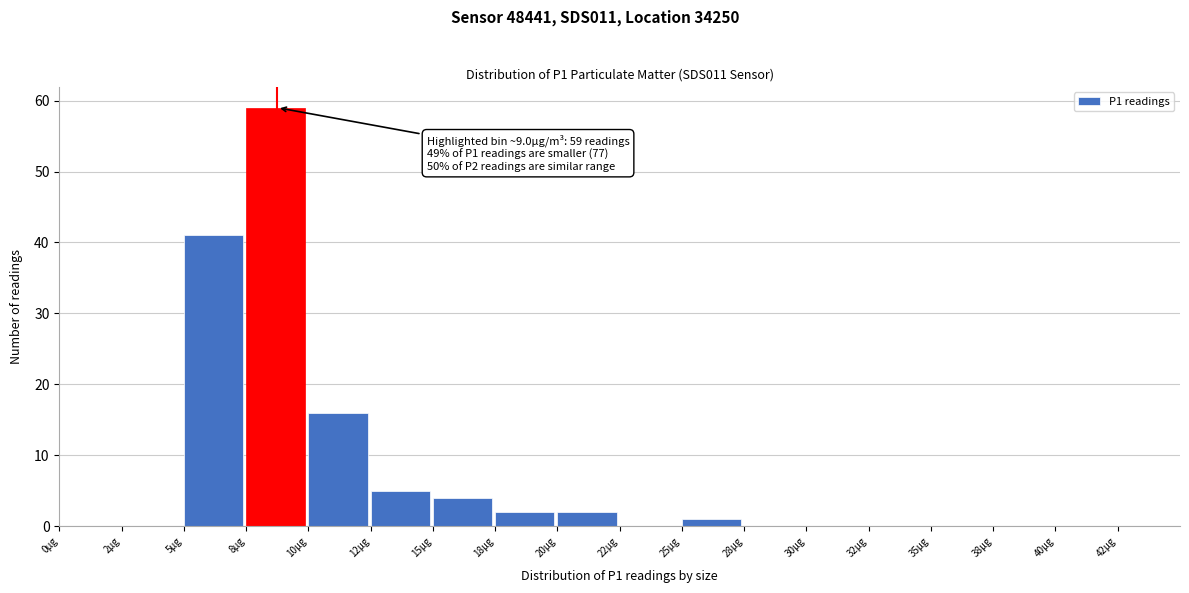

Reading left to right, extract all data points from this chart.

0µg=0	2µg=0	5µg=41	8µg=59	10µg=16	12µg=5	15µg=4	18µg=2	20µg=2	22µg=0	25µg=1	28µg=0	30µg=0	32µg=0	35µg=0	38µg=0	40µg=0	42µg=0